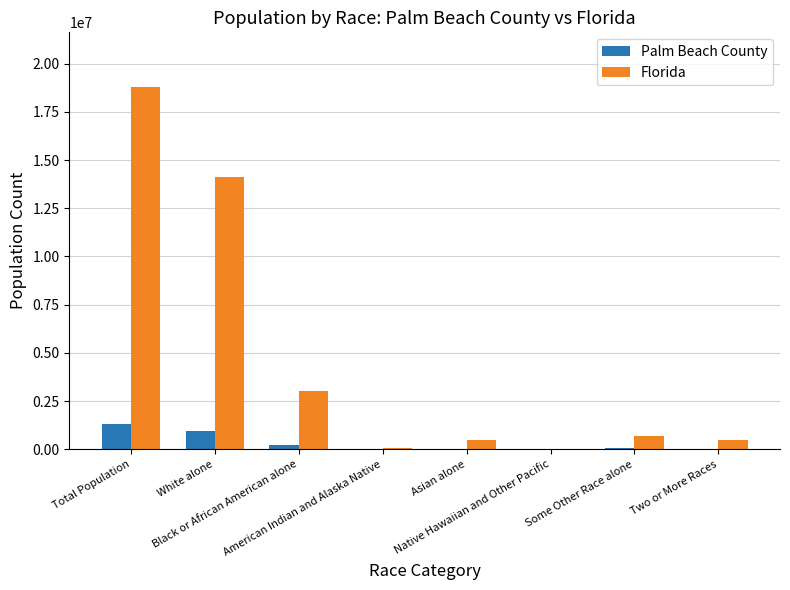

What is the total value across all series at Black or African American alone?

3228552